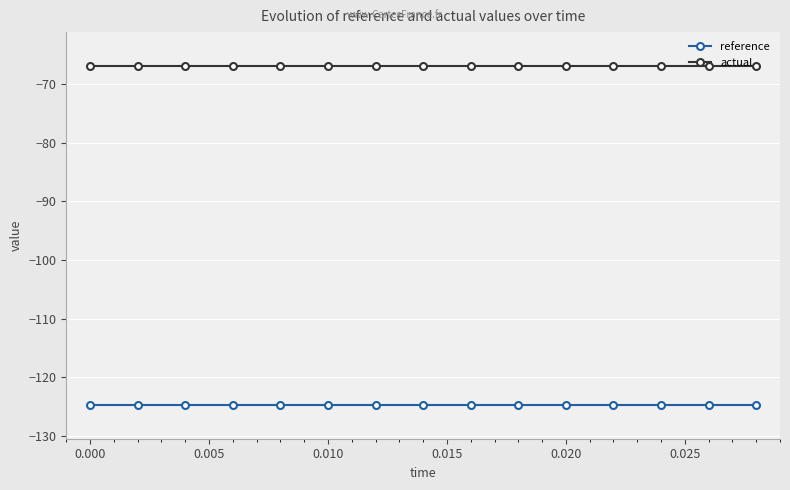

What is the value of the actual point at the 8th from the left?

-66.9